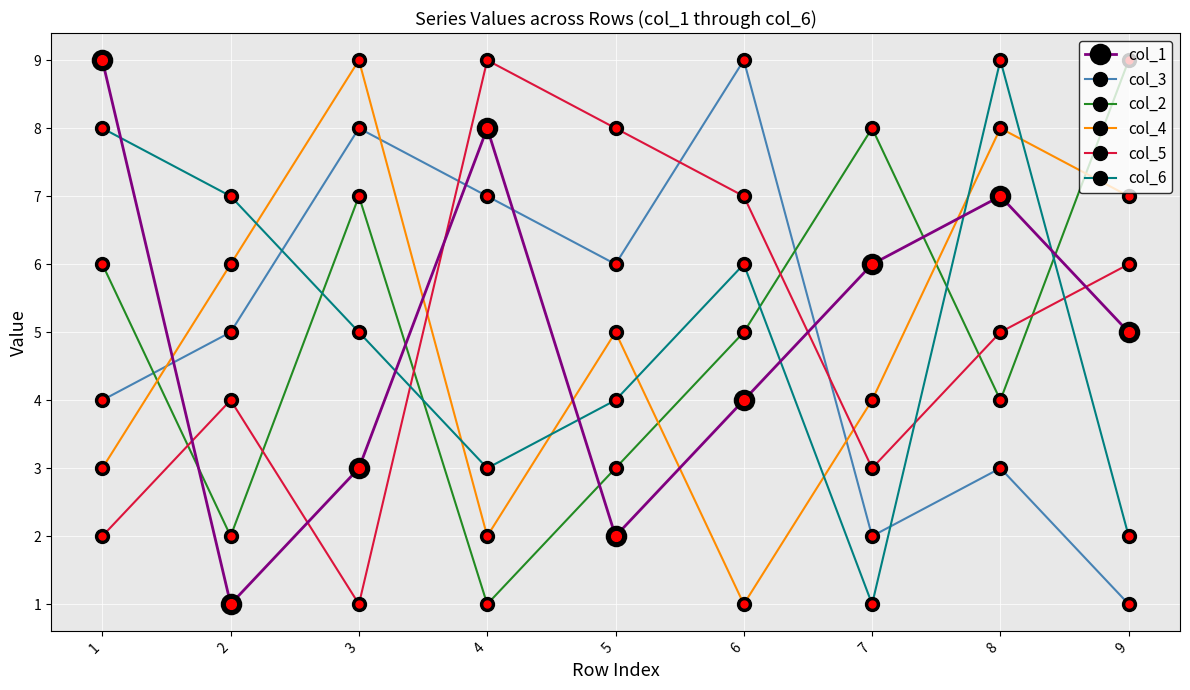

At which category is the sum across all series the highest?

8